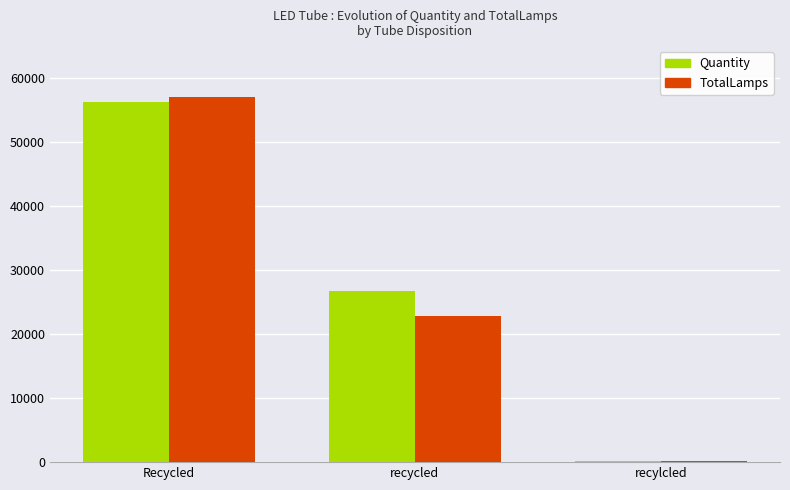

At which category is the sum across all series the highest?

Recycled